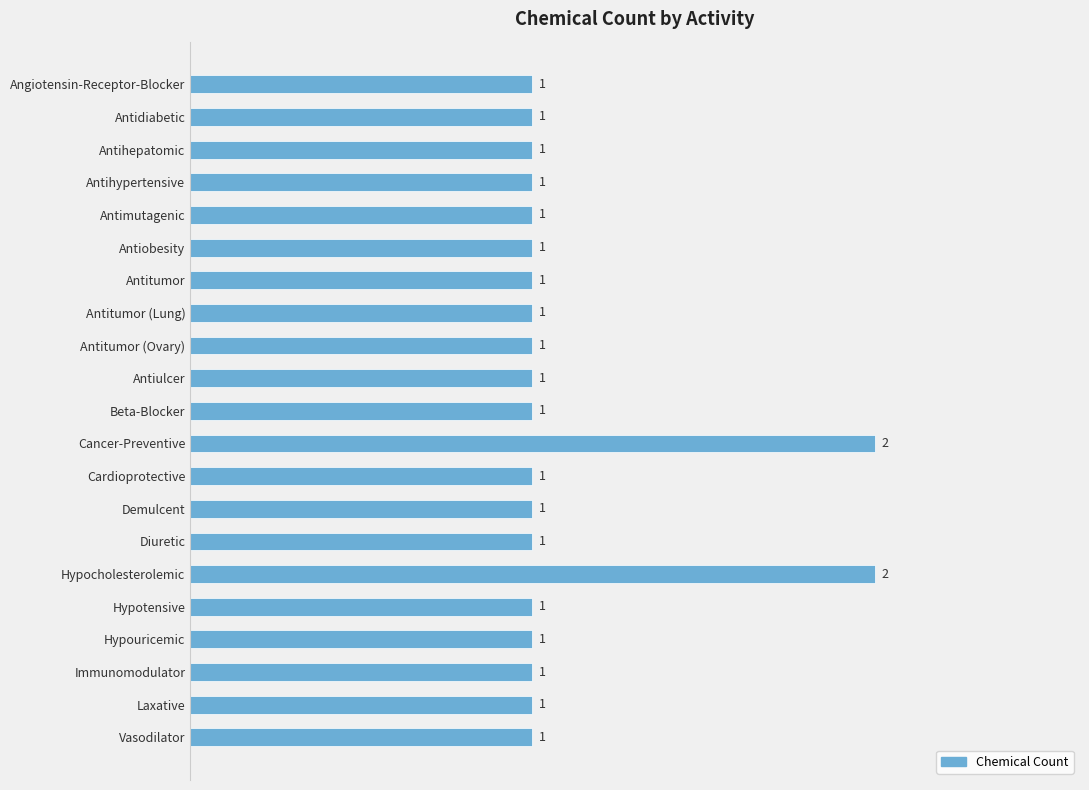

What is the average value?

1